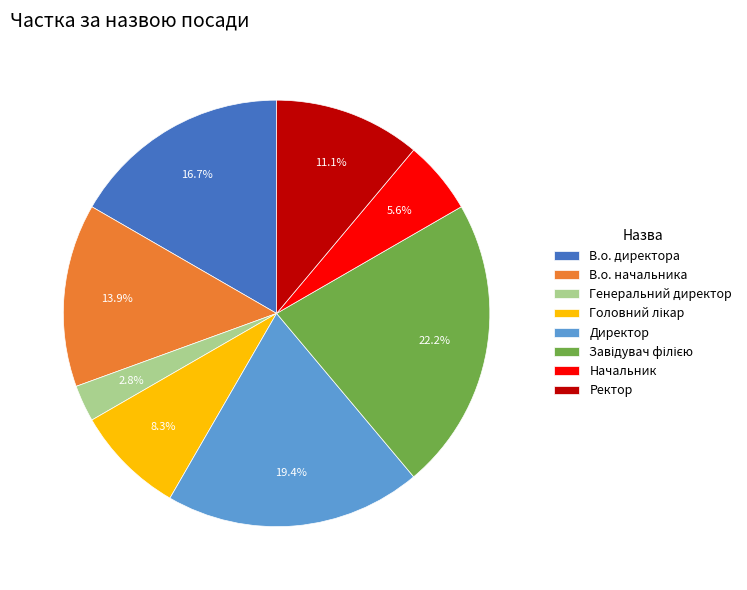

What is the smallest slice in the pie chart?

Генеральний директор